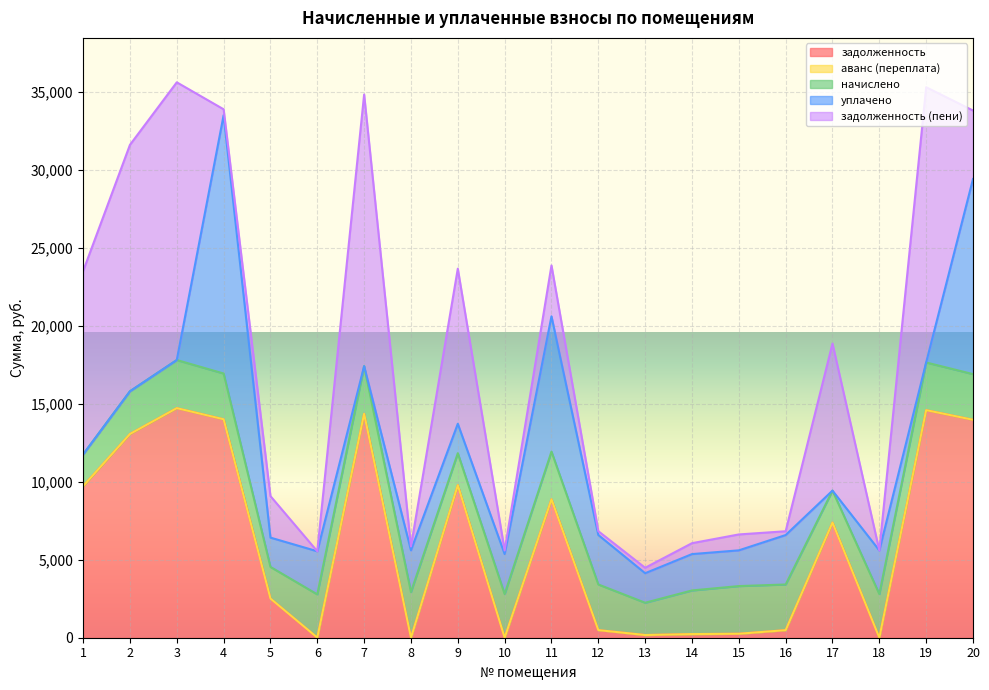

In начислено, how many points are lower than both neighbors (excluding endpoints)?

4